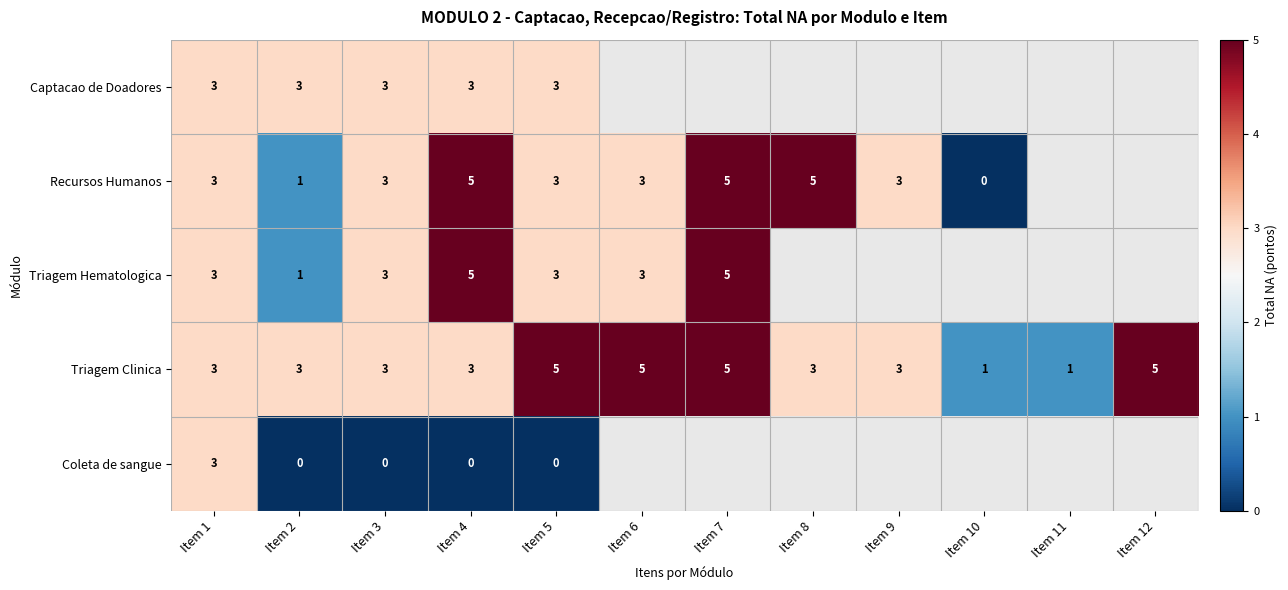

Between Item 5 and Item 4, which is larger?

Item 5